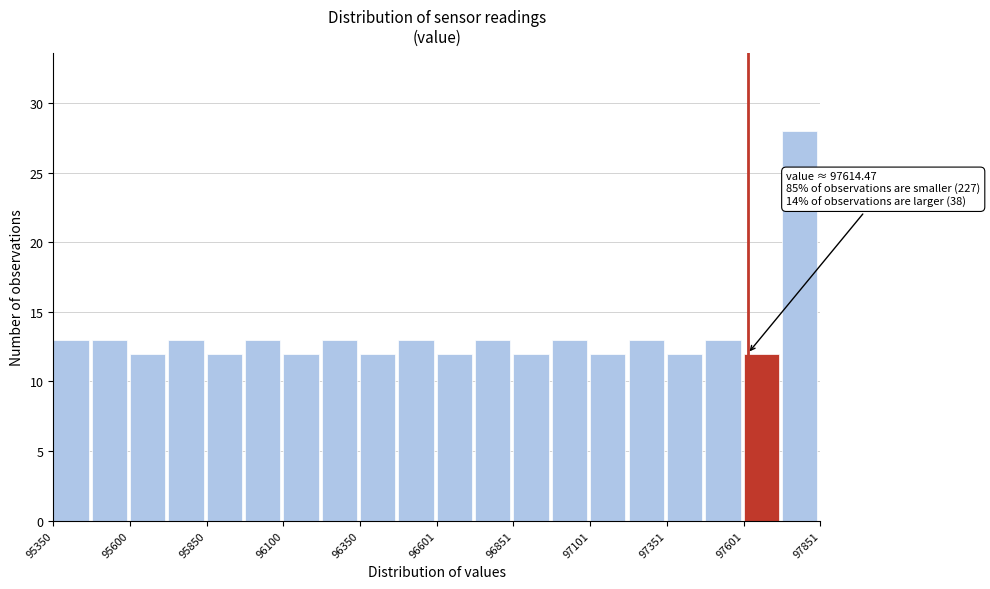

Around what value on the x-axis is the tallest bar? Give the approximate position of its centre, as read against the axis.

97800